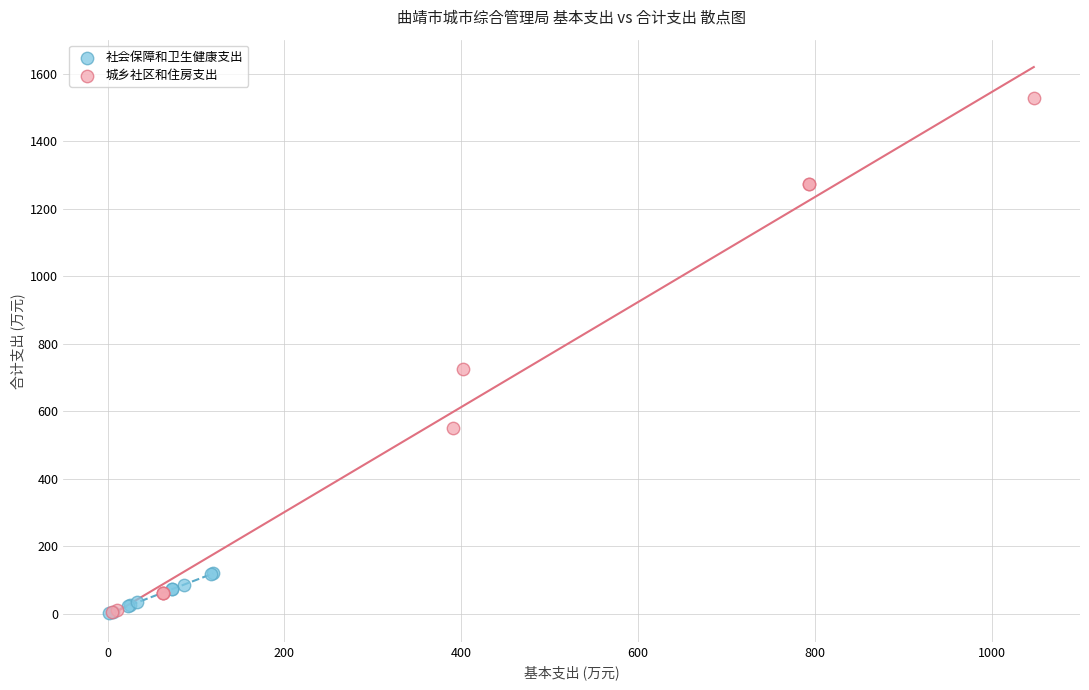

Which series reaches the maximum Y coordinate?

城乡社区和住房支出